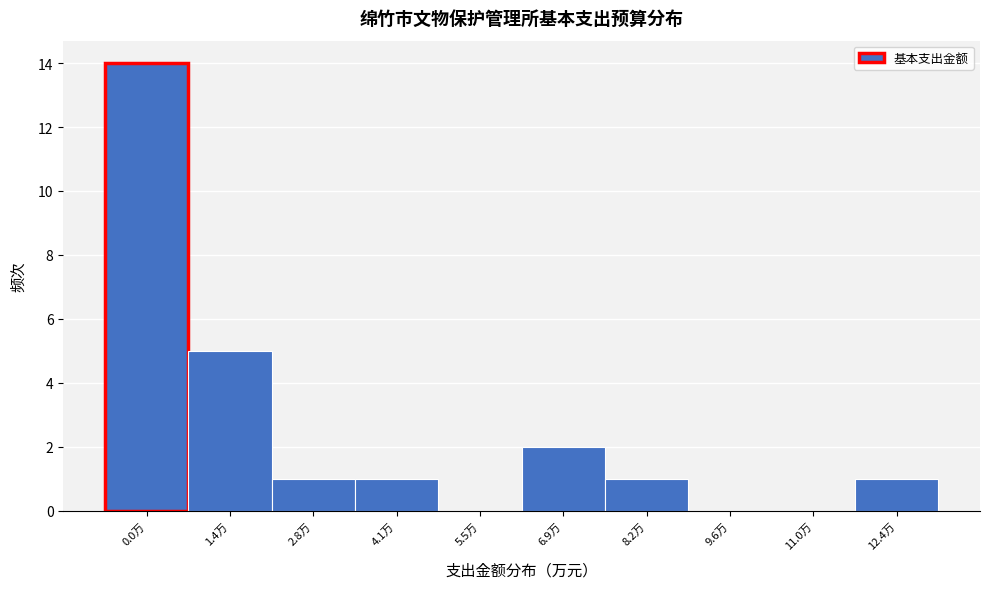

Reading right to left, what are all the values shown in this chart?

12.4万=1	11.0万=0	9.6万=0	8.2万=1	6.9万=2	5.5万=0	4.1万=1	2.8万=1	1.4万=5	0.0万=14